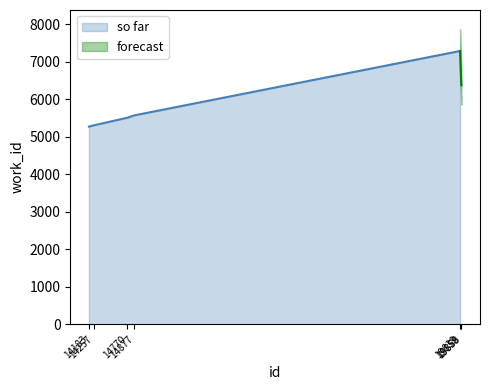

What is the value of the so far point at the 2nd from the left?

5302